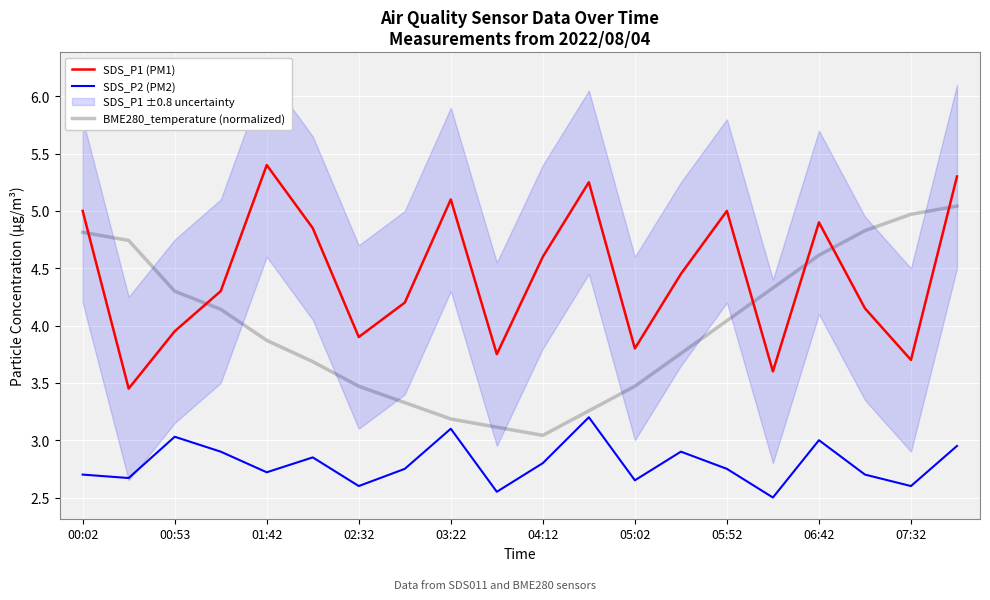

In BME280_temperature (normalized), how many points are lower than both neighbors (excluding endpoints)?

1